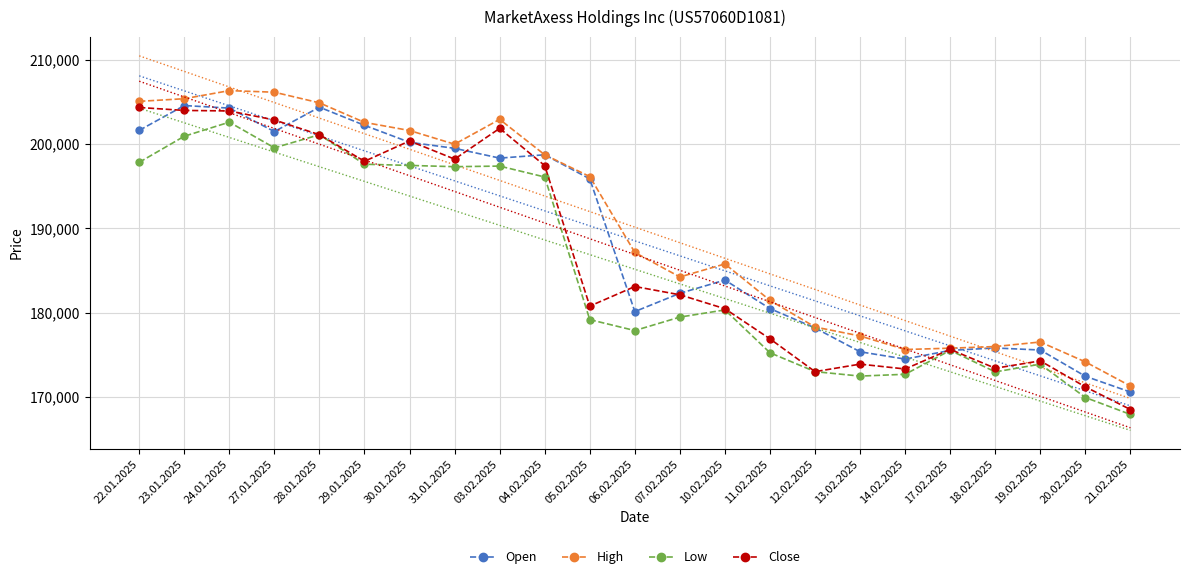

The Open series shows 178205 at 12.02.2025. True or false?

True